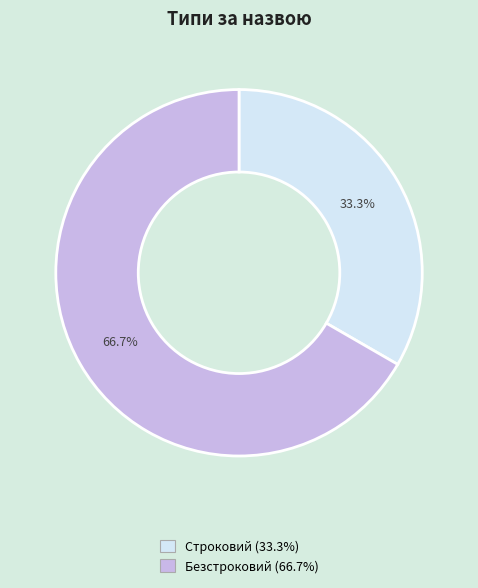

Does any single category account for the majority?

Yes